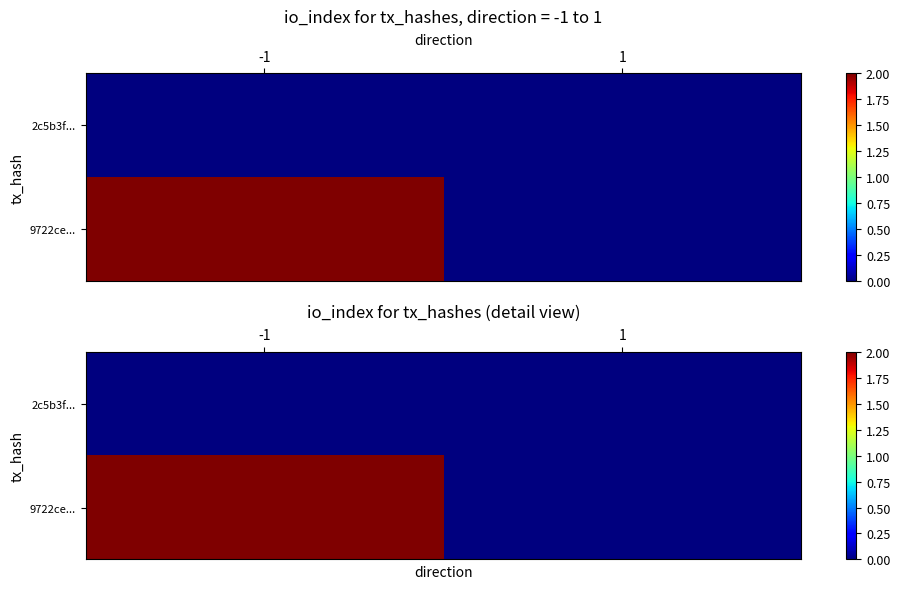

The value of 2c5b3f... at -1 is 0. True or false?

True